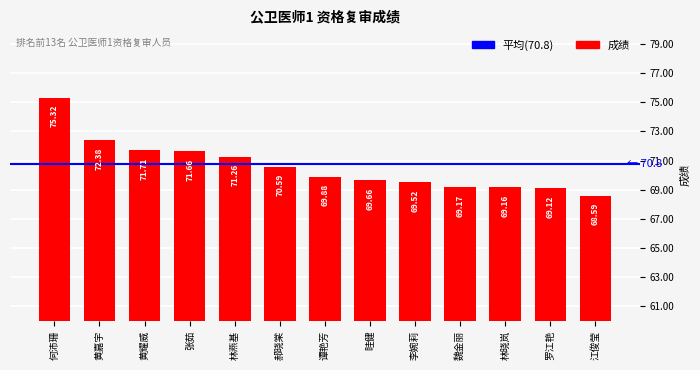

Rank the categories by value from lowest to highest.

江俊莹, 罗江艳, 林晓岚, 魏金丽, 李婉莉, 眭健, 谭艳芳, 郝晓棠, 林燕基, 张茹, 黄耀威, 黄嘉宇, 何沛珊